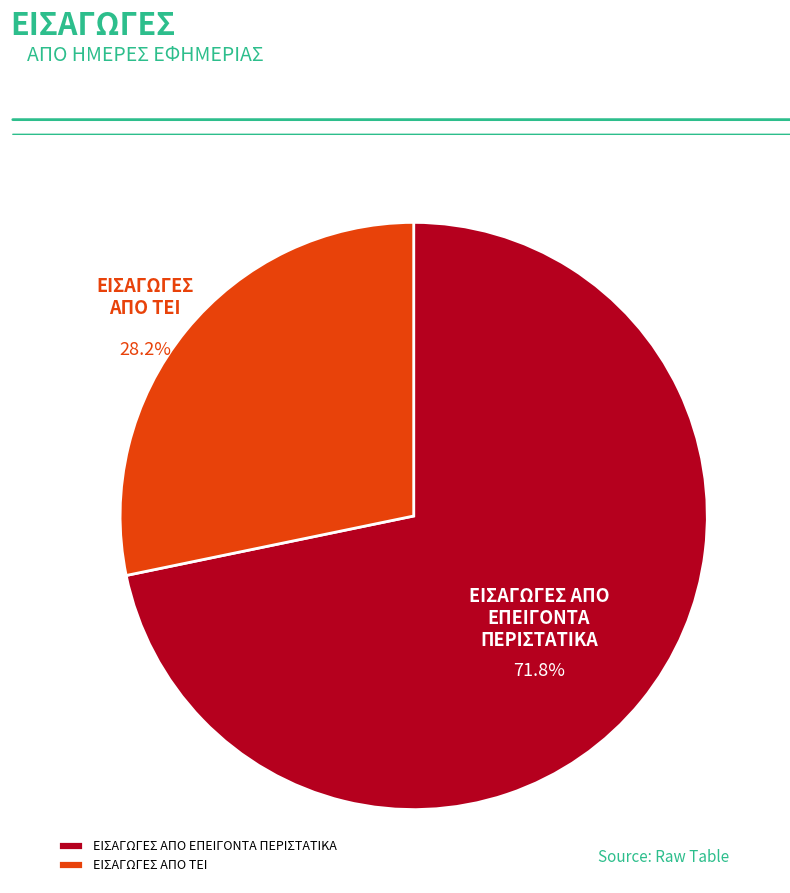

Is it true that ΕΙΣΑΓΩΓΕΣ ΑΠΟ ΤΕΙ is 37% of the pie?

False